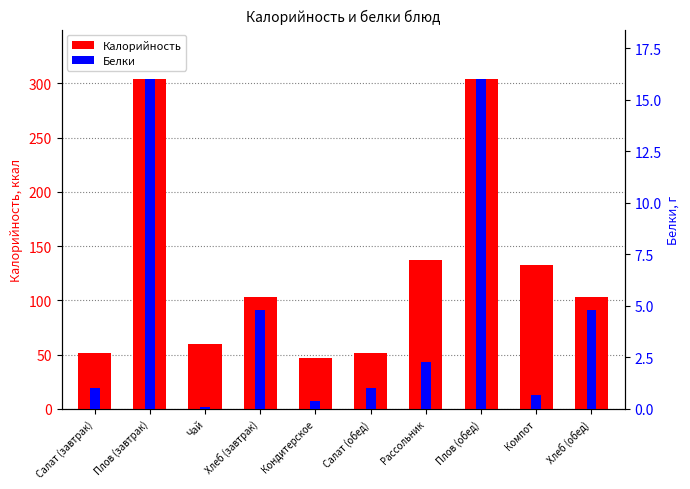

What position from the right is Хлеб (обед)?

1